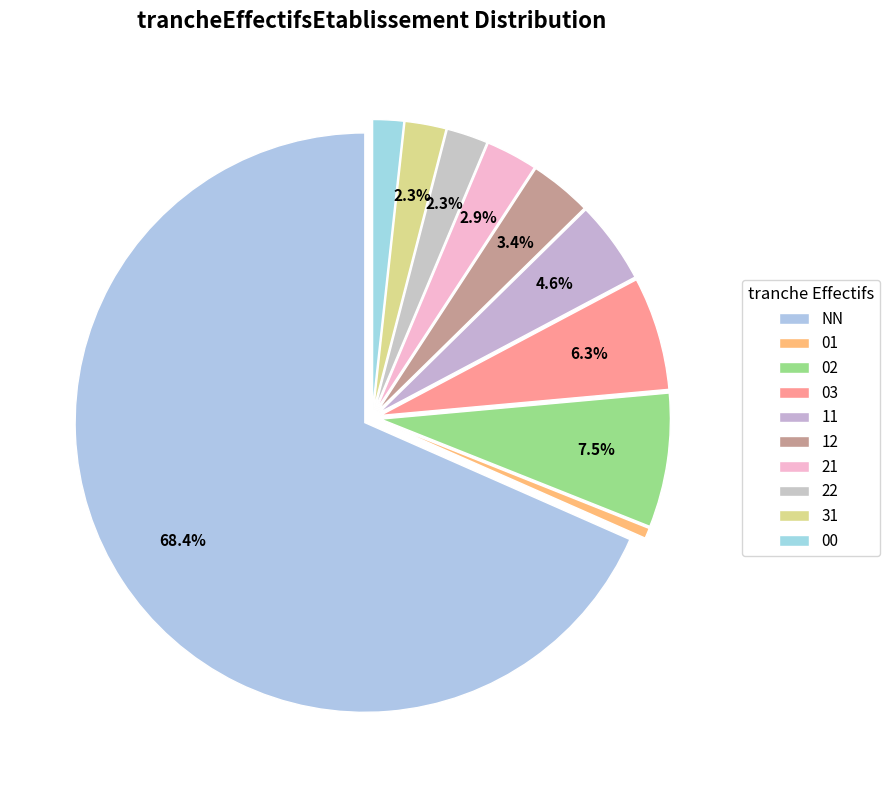

To the nearest percent, what is the combined percentage of 11 and 02?

12%